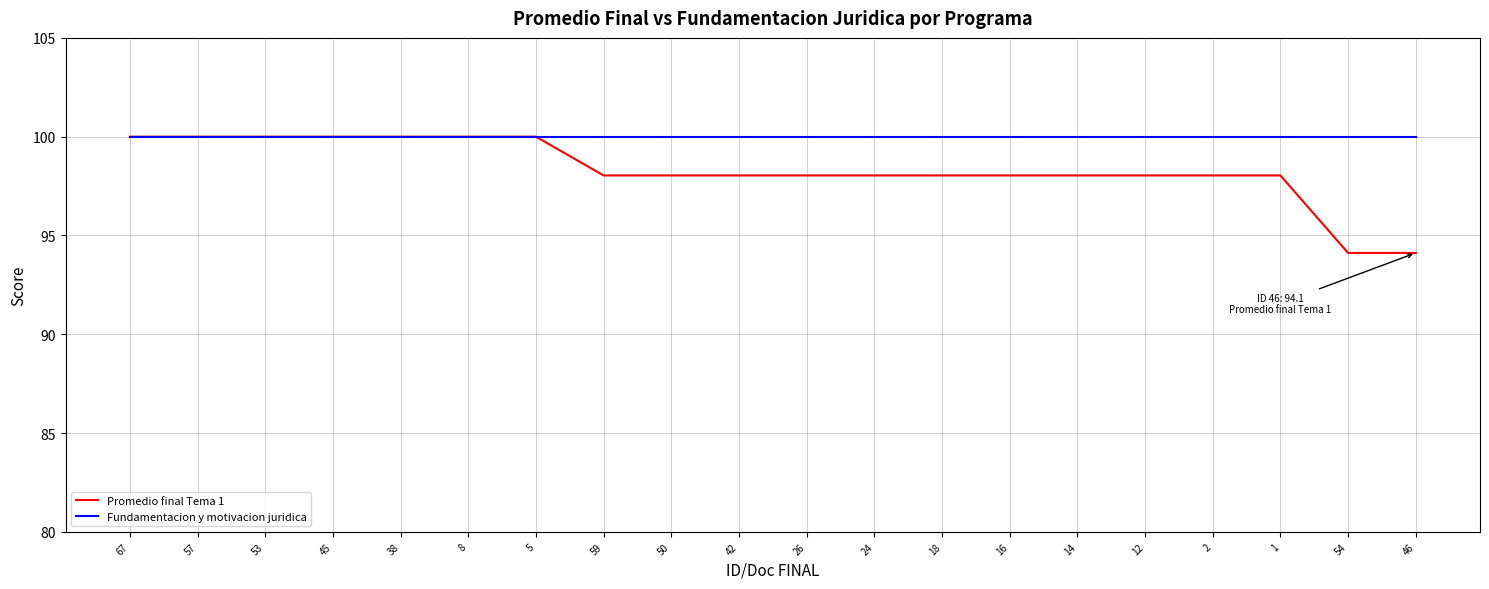

What is the maximum value shown in the chart?

100.0